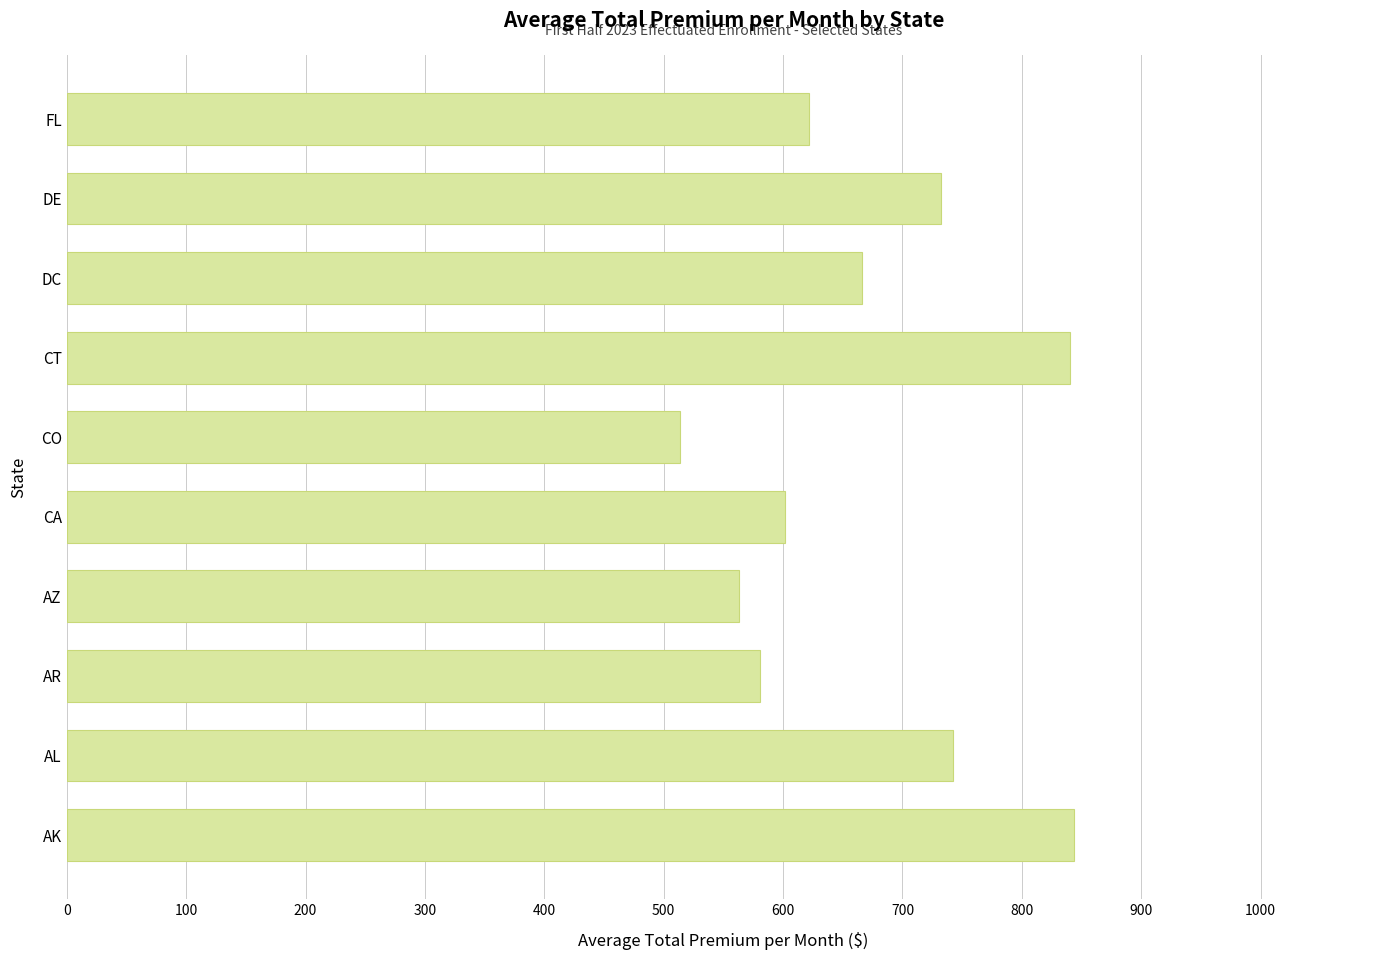

The chart shows a value of 1113.8 at DE. True or false?

False